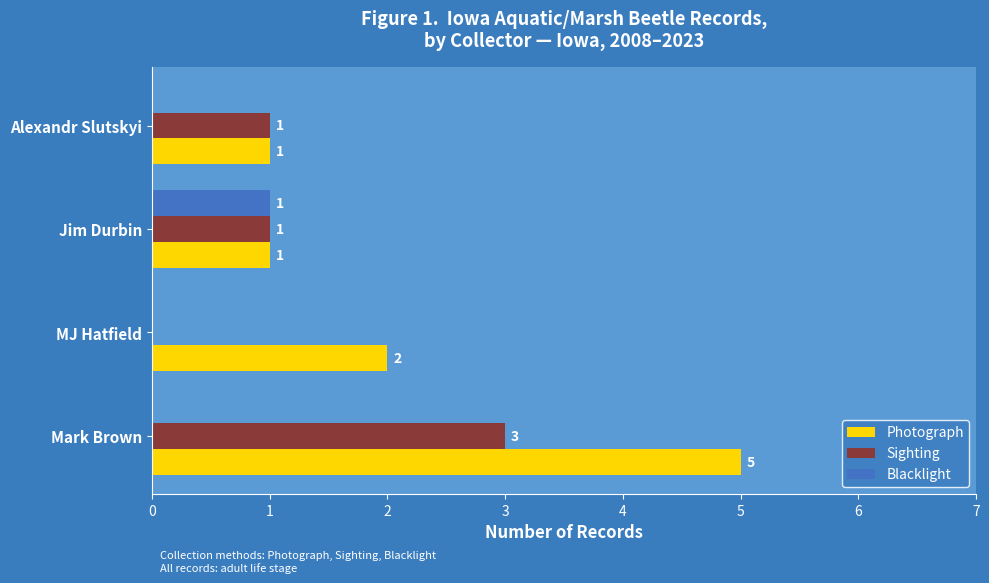

What is the sum of all Blacklight values?

1